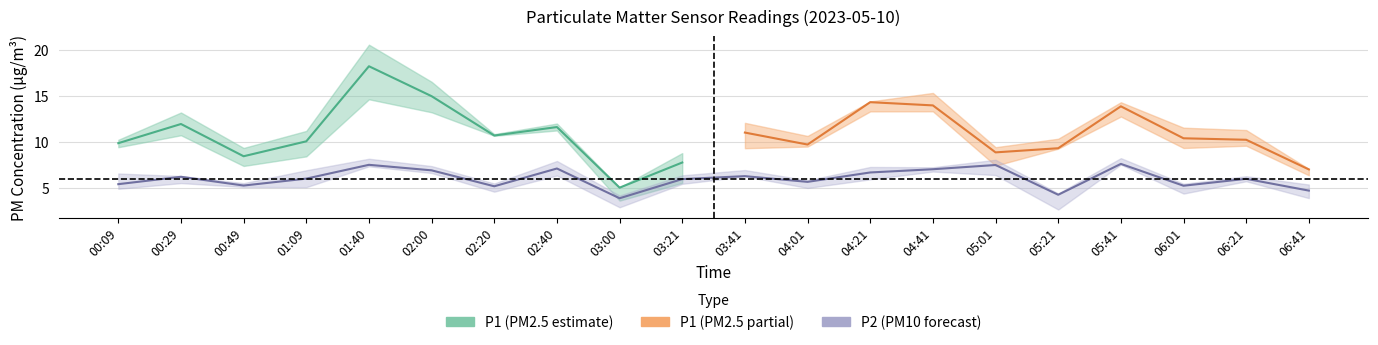

What is the value of the 18th point from the left?

5.3